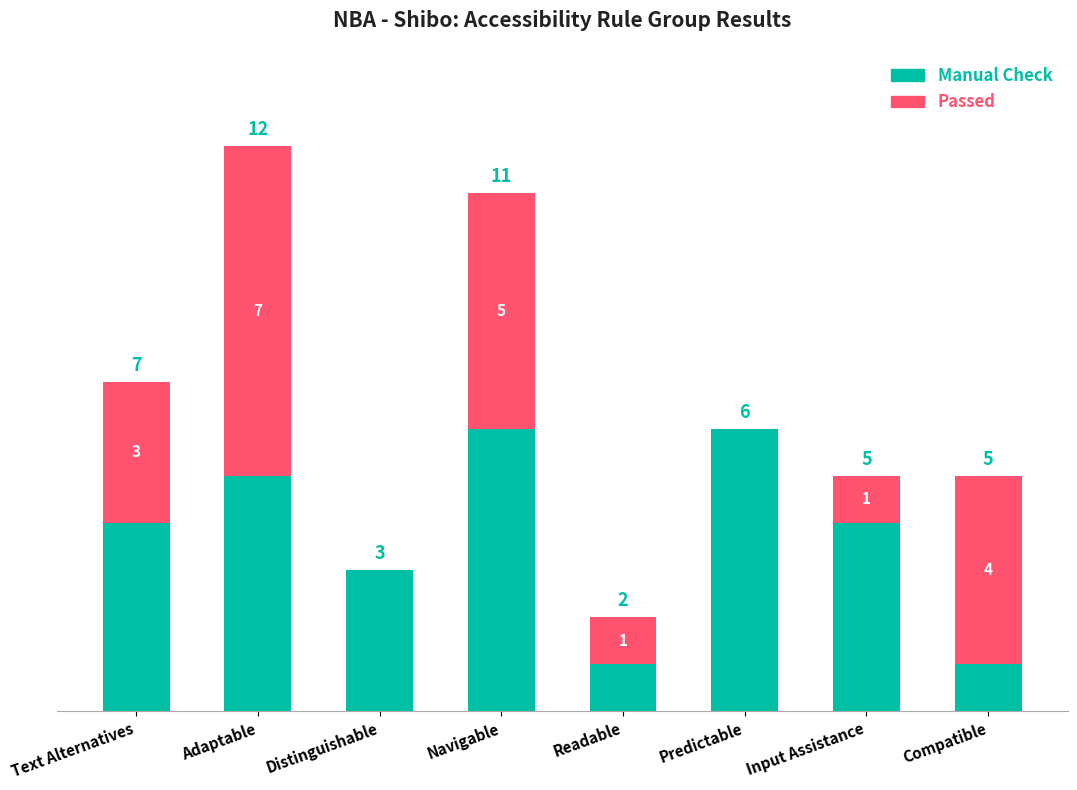

At which category is the sum across all series the highest?

Adaptable